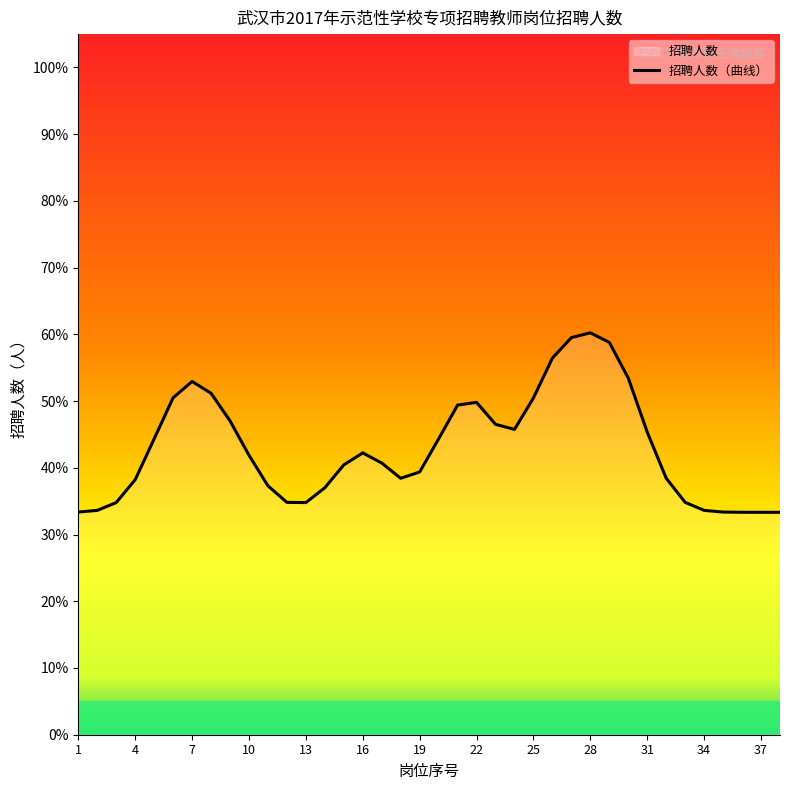

How many categories are shown in the chart?

38